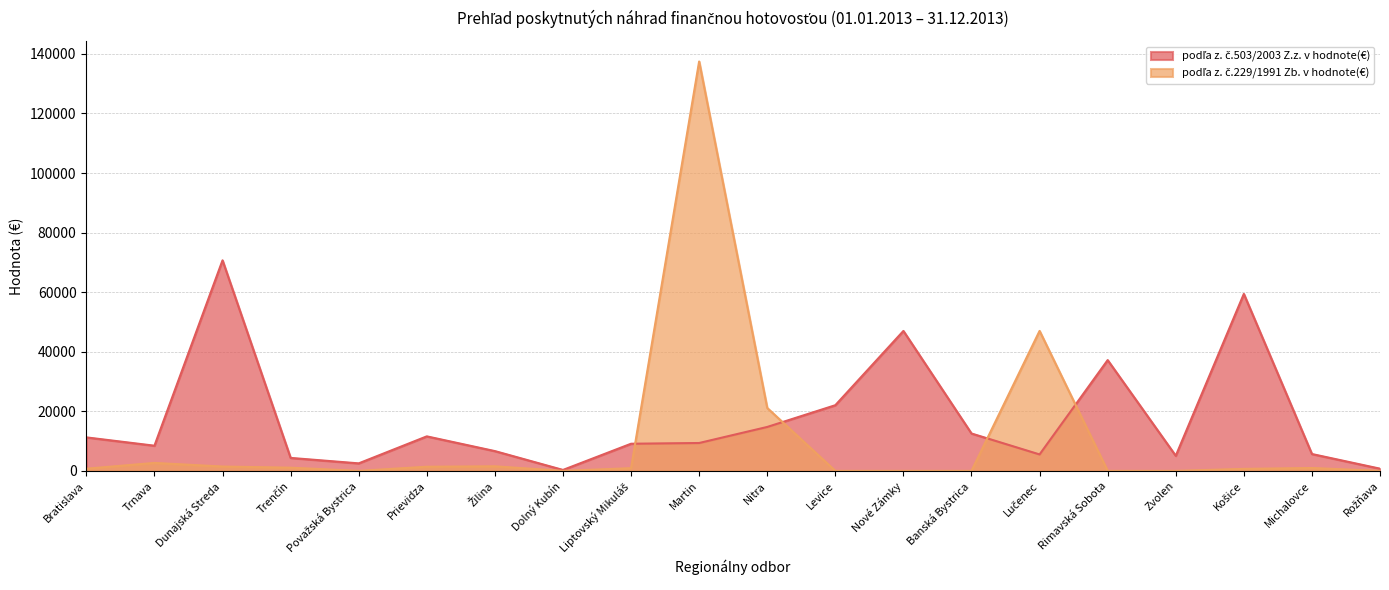

Is it true that podľa z. č.229/1991 Zb. v hodnote(€) equals 910.3 at Liptovský Mikuláš?

True